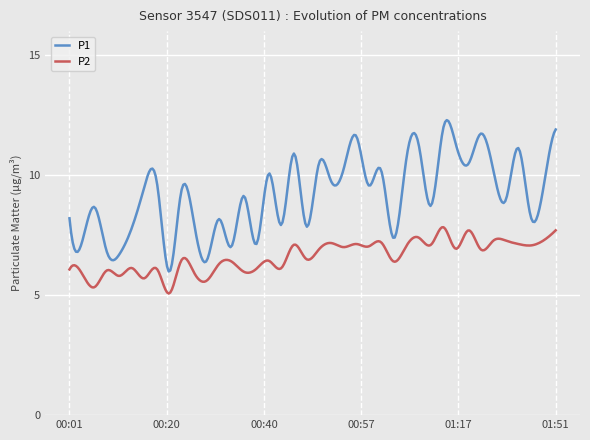

How many lines are shown in the chart?

2